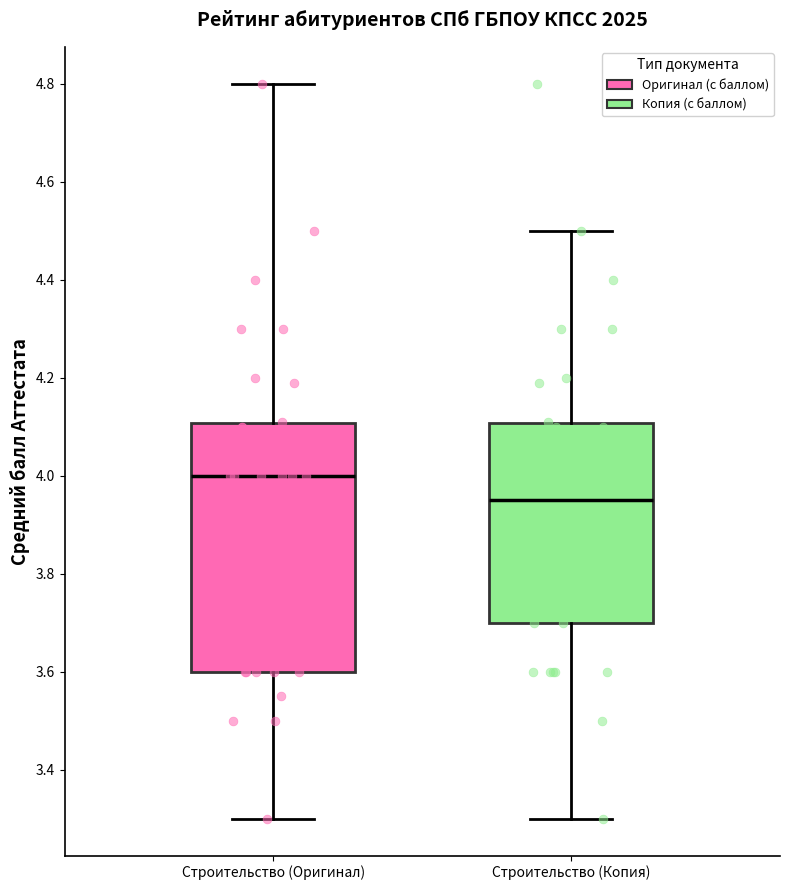

Which box has the lowest median line?

Строительство (Копия)